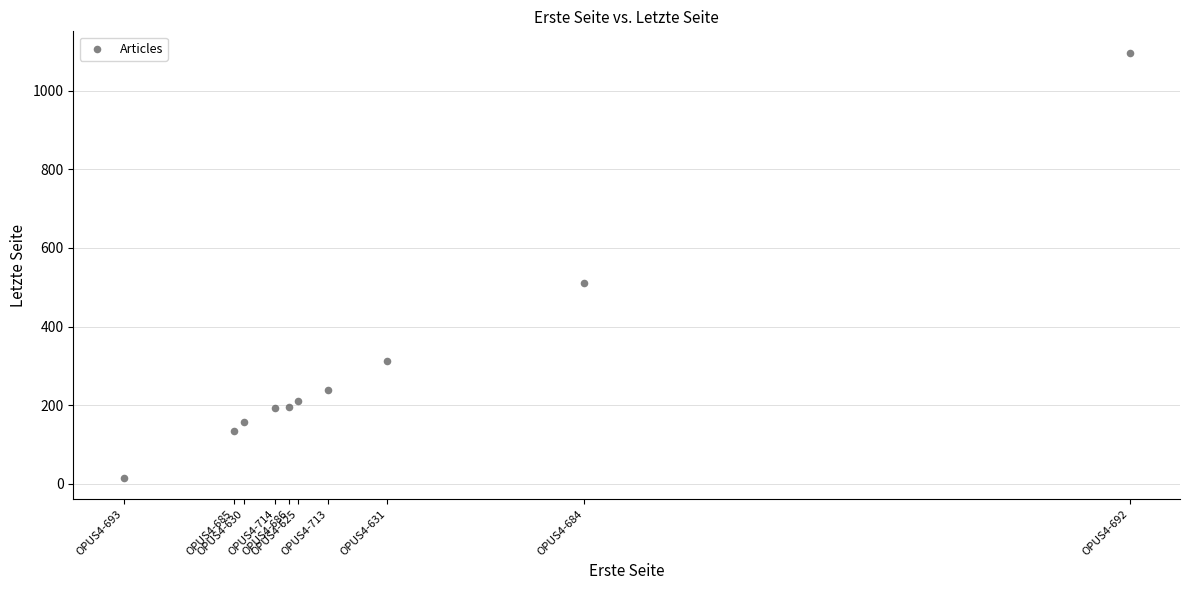

What is the range of X values (max minus min)?

1080